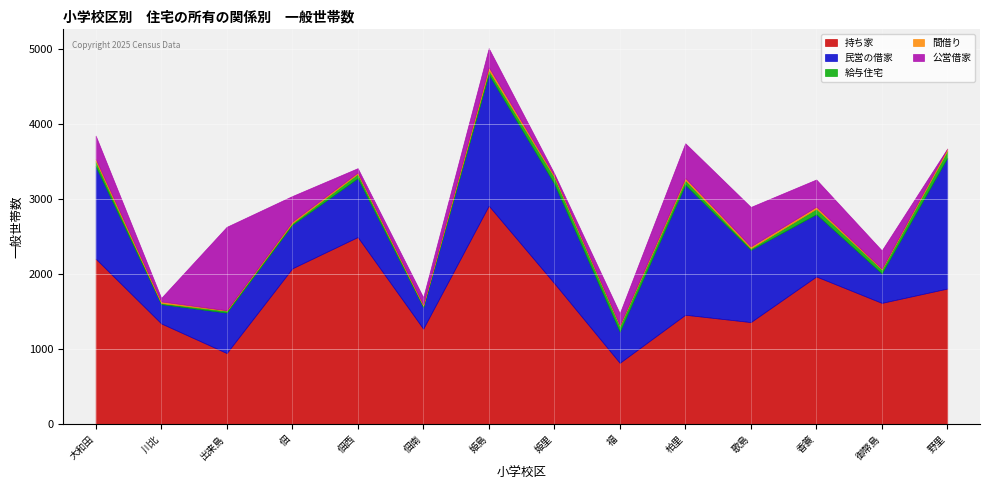

Reading left to right, what are all the values shown in this chart?

持ち家: 2203	1340	945	2074	2492	1270	2910	1877	815	1456	1358	1966	1614	1805
民営の借家: 1233	257	539	580	785	287	1751	1327	416	1734	962	831	393	1744
給与住宅: 68	15	26	24	57	19	56	89	77	62	23	72	54	94
間借り: 29	21	6	19	18	15	39	20	12	28	23	27	10	28
公営借家: 311	47	1112	341	58	98	254	27	156	462	527	363	243	0